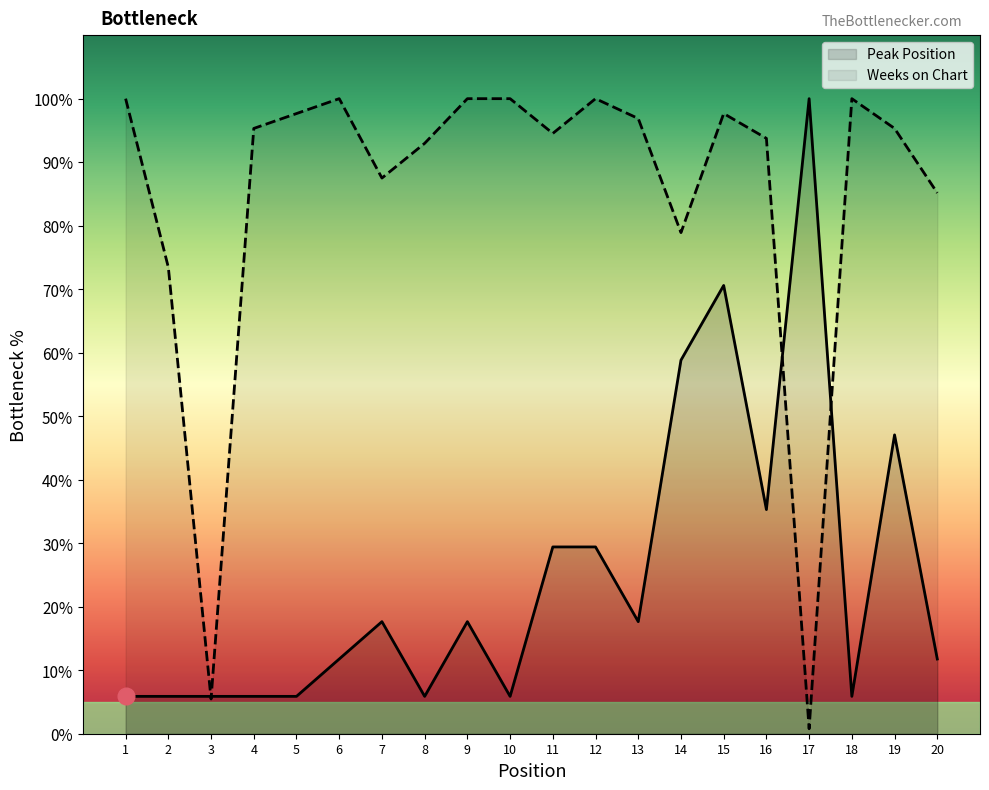

Which series has the largest range (max minus min)?

Weeks on Chart